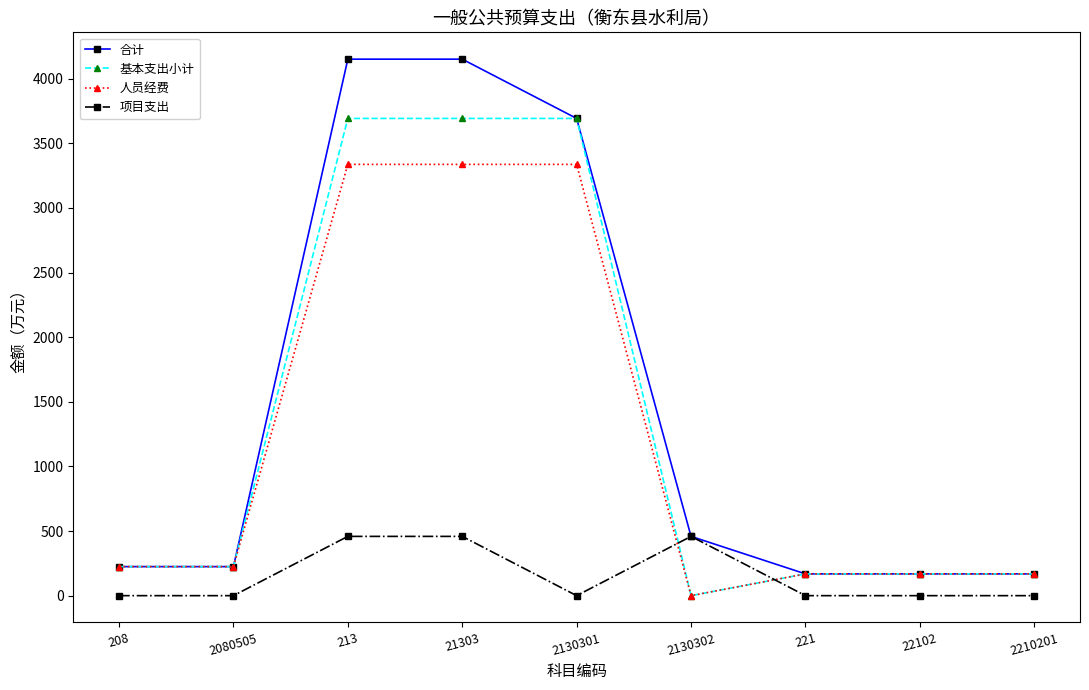

Which series has the widest spread of values?

合计